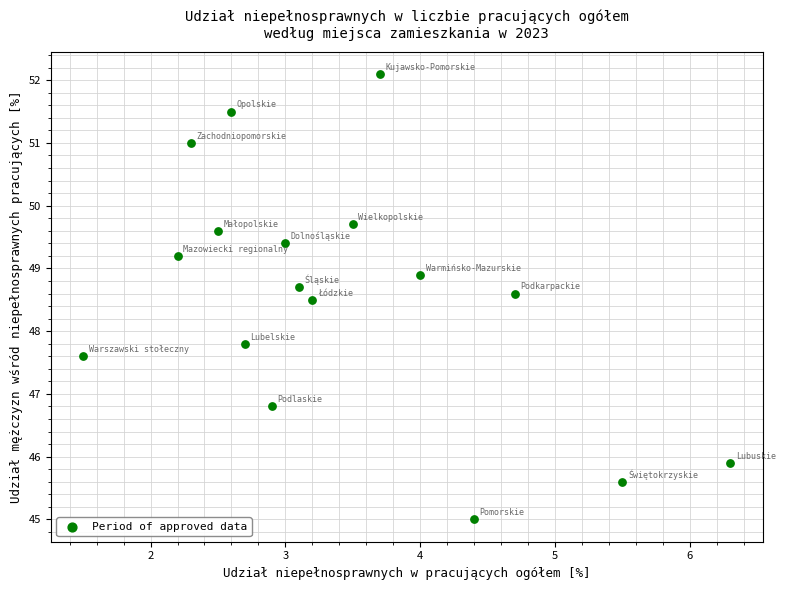

What Y value in the scatter plot is closest to 48?

47.8